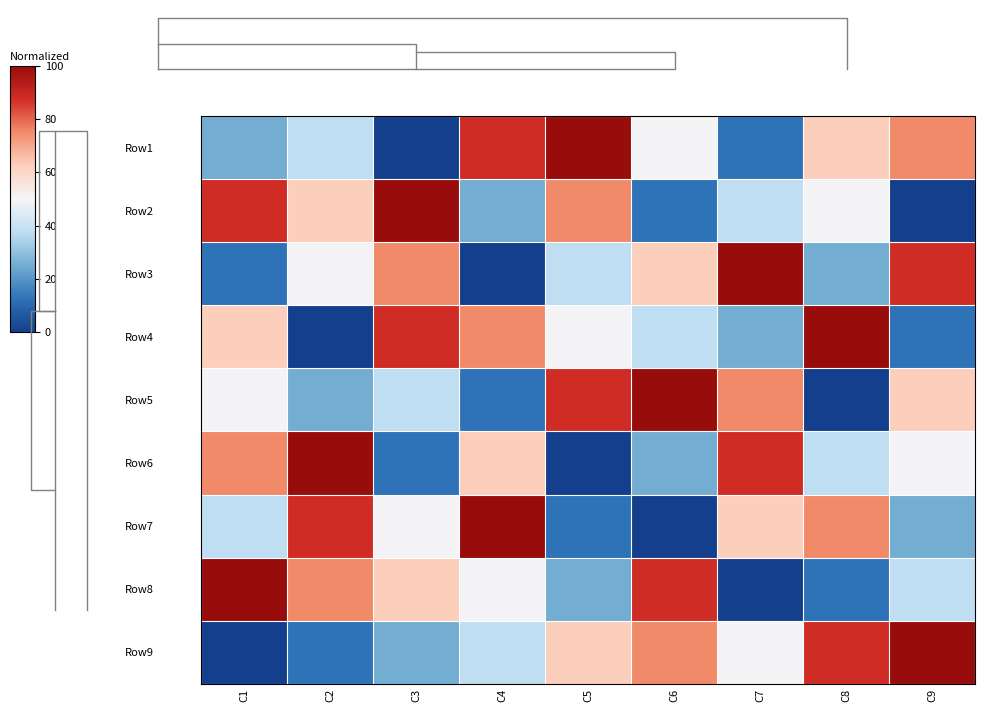

Reading left to right, list all the values displayed in this chart.

Row1: C1=25.0	C2=37.5	C3=0.0	C4=87.5	C5=100.0	C6=50.0	C7=12.5	C8=62.5	C9=75.0
Row2: C1=87.5	C2=62.5	C3=100.0	C4=25.0	C5=75.0	C6=12.5	C7=37.5	C8=50.0	C9=0.0
Row3: C1=12.5	C2=50.0	C3=75.0	C4=0.0	C5=37.5	C6=62.5	C7=100.0	C8=25.0	C9=87.5
Row4: C1=62.5	C2=0.0	C3=87.5	C4=75.0	C5=50.0	C6=37.5	C7=25.0	C8=100.0	C9=12.5
Row5: C1=50.0	C2=25.0	C3=37.5	C4=12.5	C5=87.5	C6=100.0	C7=75.0	C8=0.0	C9=62.5
Row6: C1=75.0	C2=100.0	C3=12.5	C4=62.5	C5=0.0	C6=25.0	C7=87.5	C8=37.5	C9=50.0
Row7: C1=37.5	C2=87.5	C3=50.0	C4=100.0	C5=12.5	C6=0.0	C7=62.5	C8=75.0	C9=25.0
Row8: C1=100.0	C2=75.0	C3=62.5	C4=50.0	C5=25.0	C6=87.5	C7=0.0	C8=12.5	C9=37.5
Row9: C1=0.0	C2=12.5	C3=25.0	C4=37.5	C5=62.5	C6=75.0	C7=50.0	C8=87.5	C9=100.0